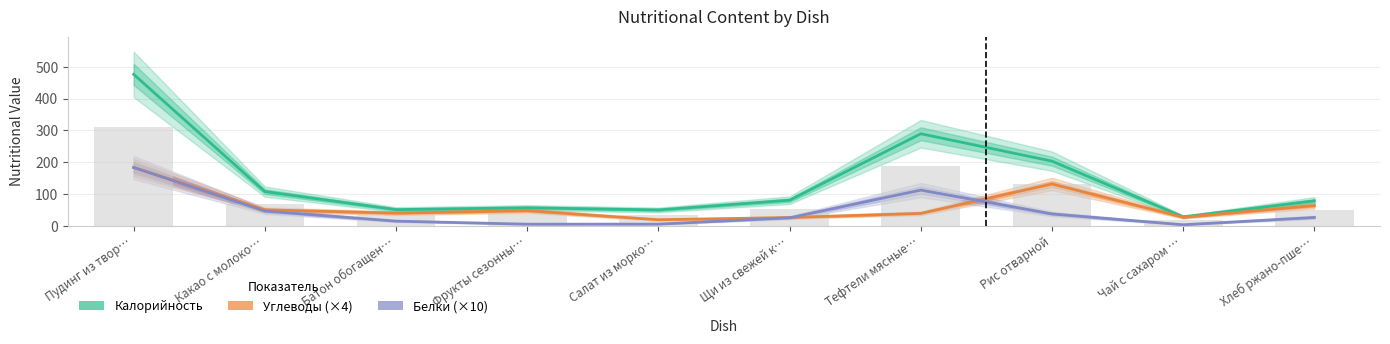

The value of Белки (×10) at Какао с молоко… is 17.5. True or false?

False